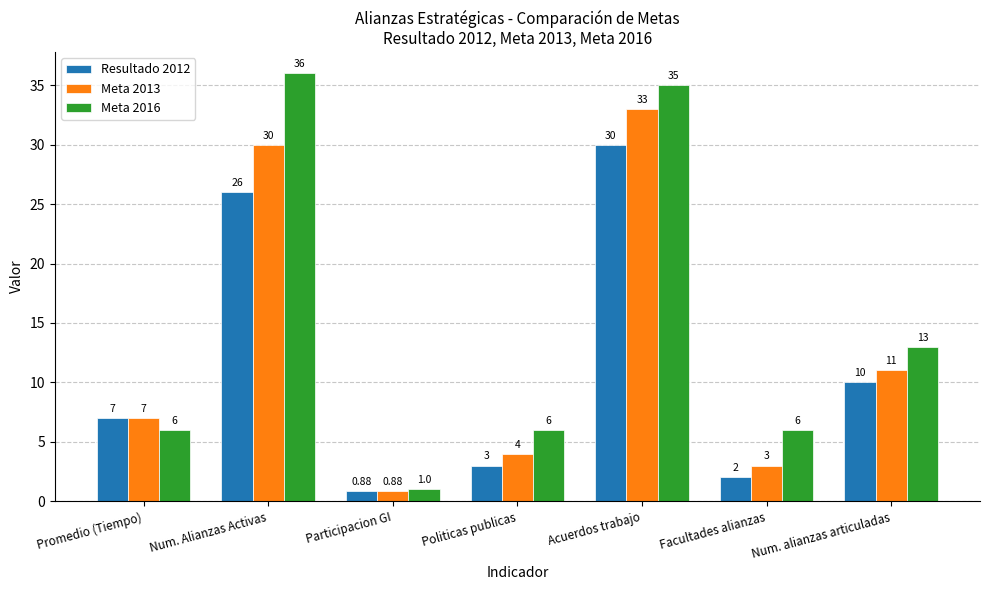

What is the label of the 1st bar from the right?

Num. alianzas articuladas